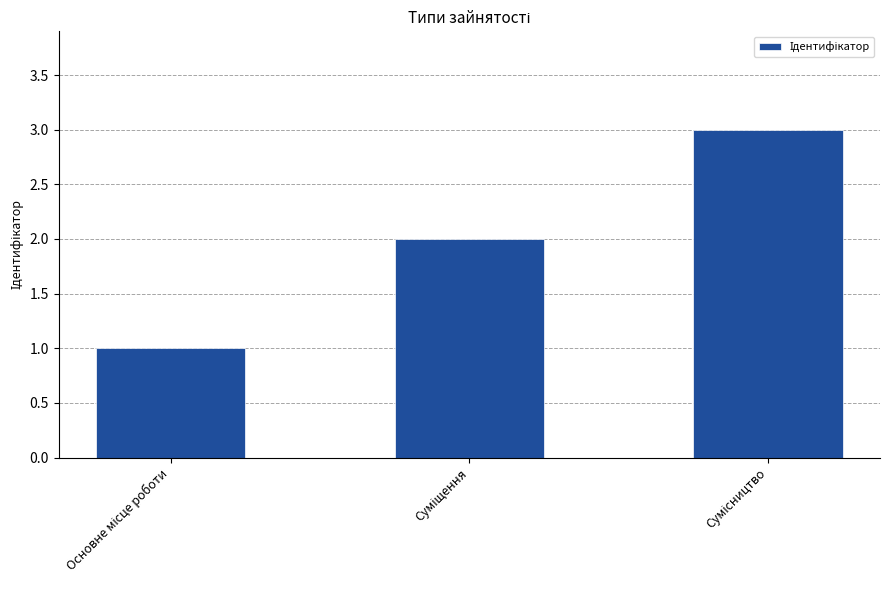

Reading left to right, list all the values displayed in this chart.

1	2	3